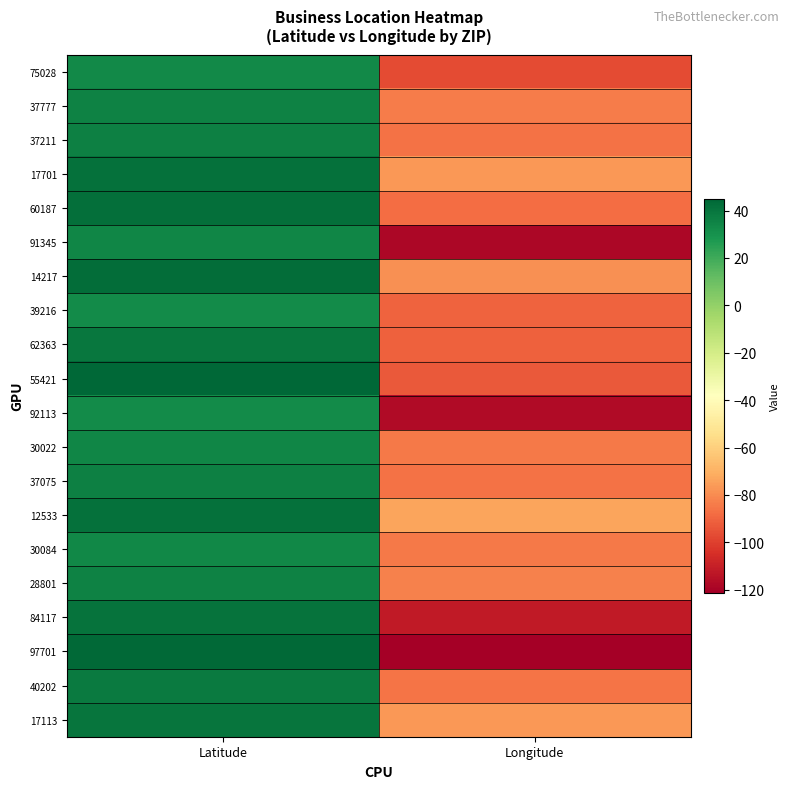

What is the spread (max minus min) of values at Latitude?

12.7